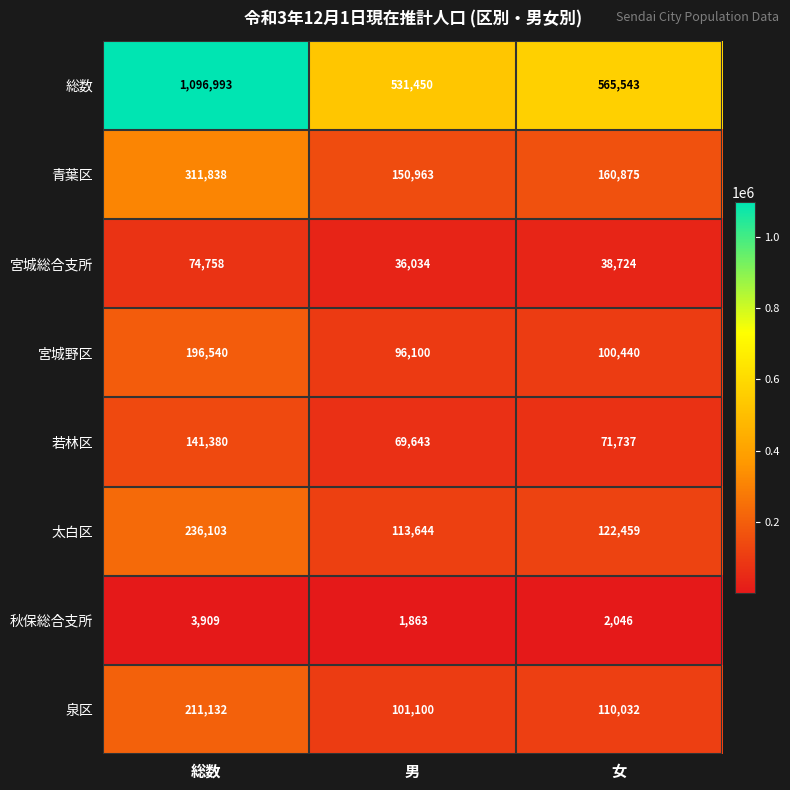

What is the difference between the 太白区 values at 女 and 男?

8815